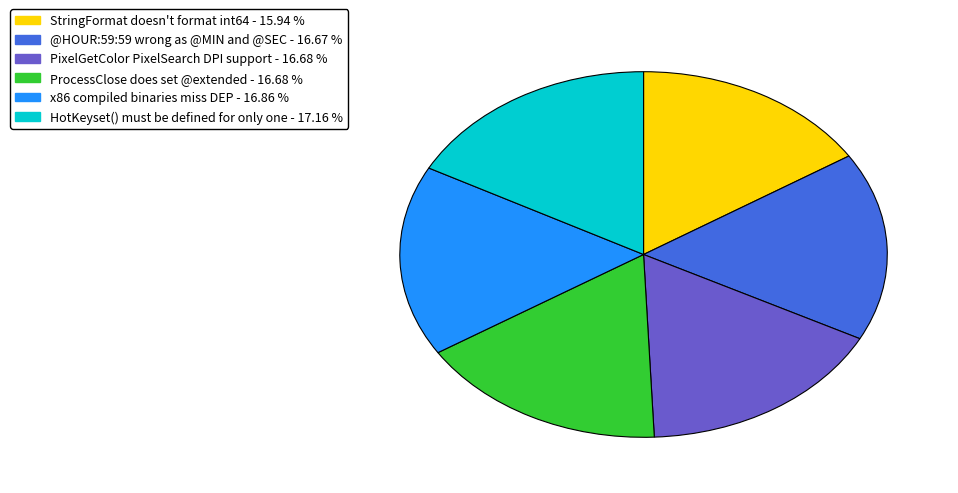

Is there any slice that represents more than half of the pie?

No